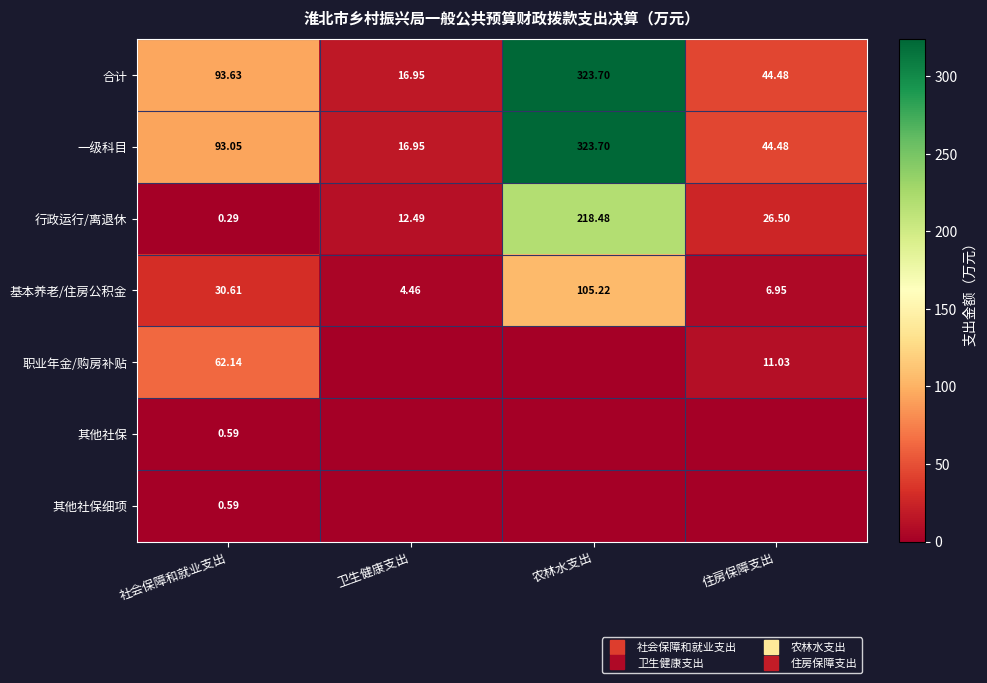

The value of 一级科目 at 卫生健康支出 is 16.9. True or false?

True